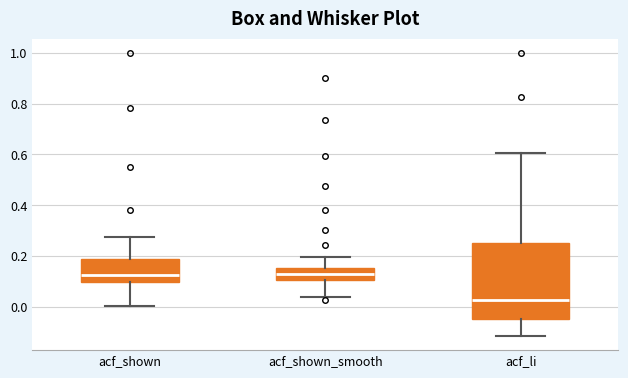

Comparing the boxes themselves (not the whiskers), which one is the tallest?

acf_li